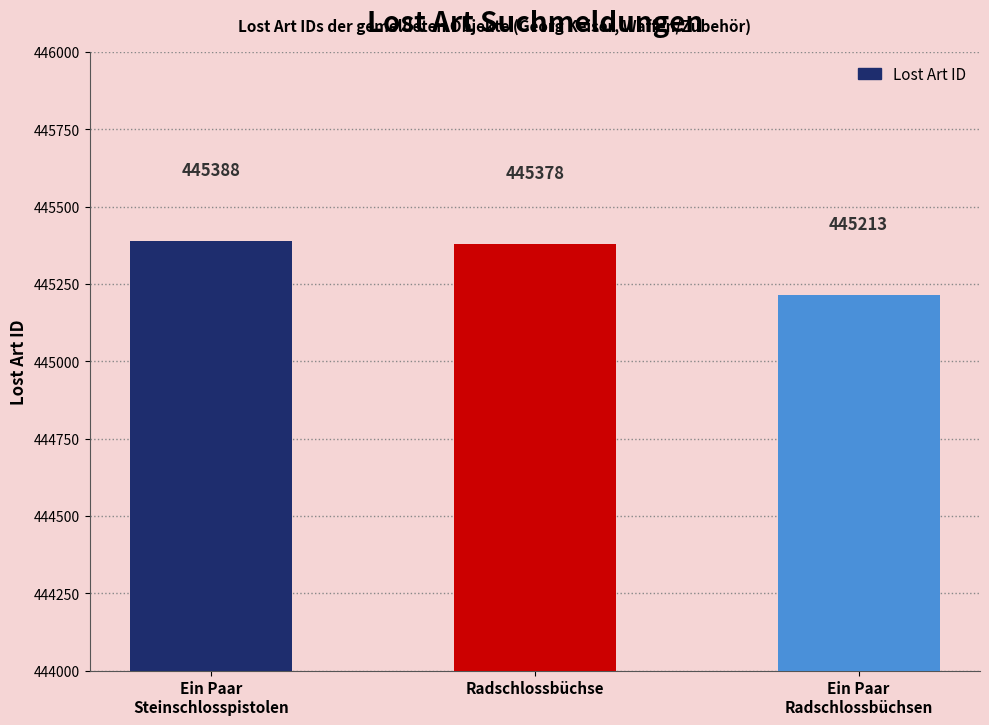

Rank the categories by value from highest to lowest.

Ein Paar
Steinschlosspistolen, Radschlossbüchse, Ein Paar
Radschlossbüchsen